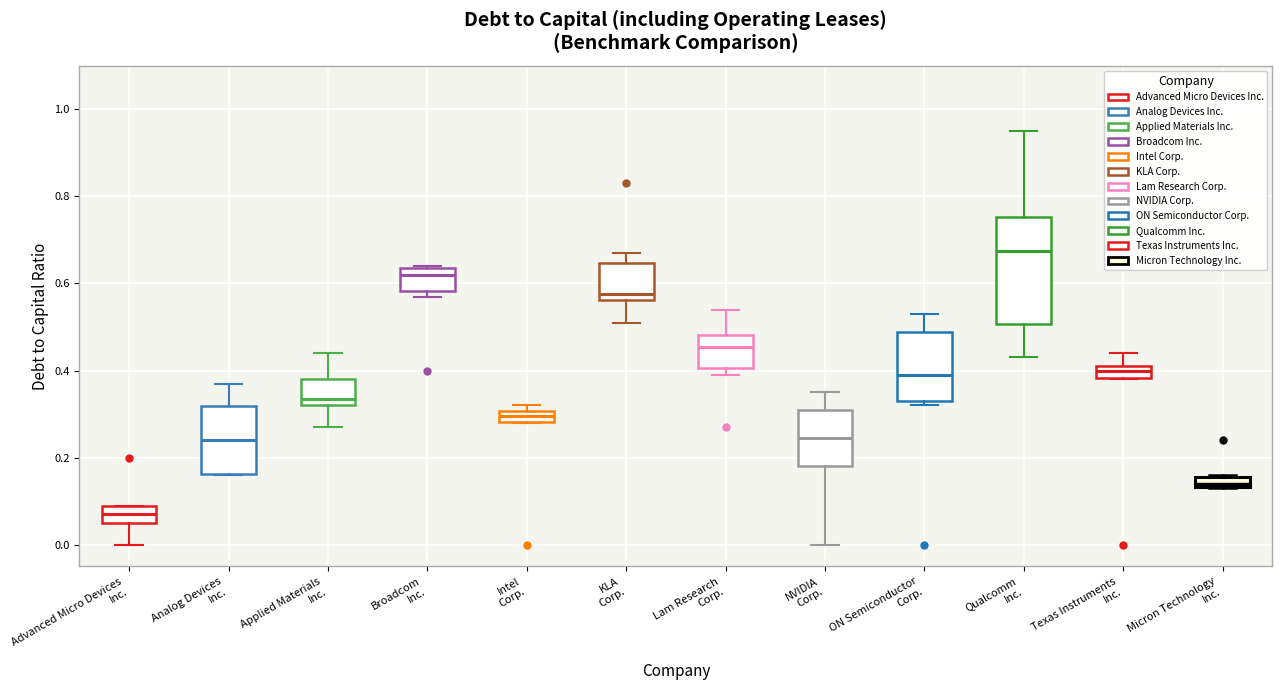

Where is the lower edge of the box for Lam Research Corp. on the y-axis? The values are not printed on the chart, so give them approximately, as read against the axis.

0.40